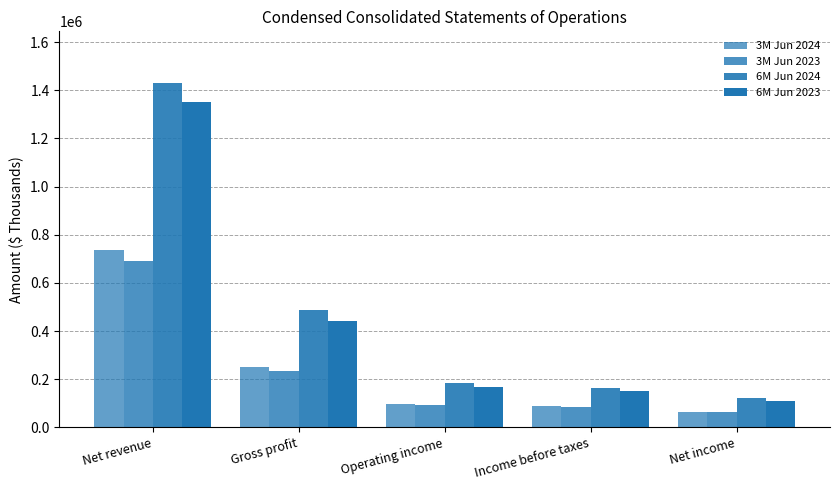

Which series changed the most between Net revenue and Income before taxes?

6M Jun 2024